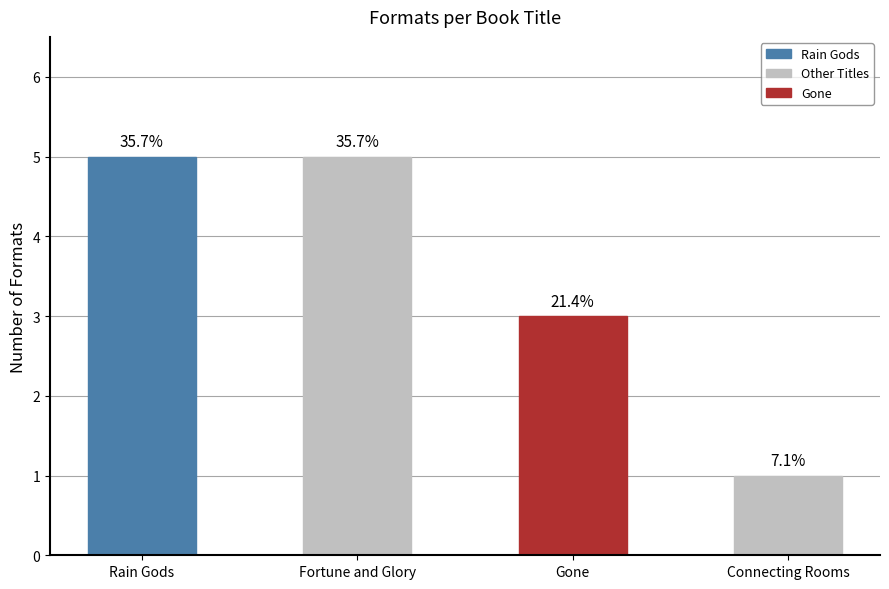

How many bars are there in total?

4